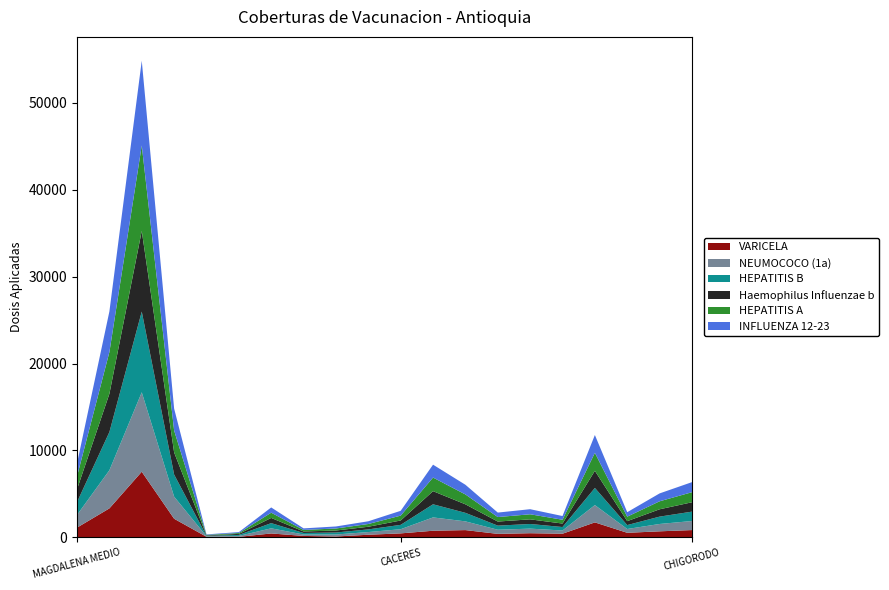

Reading left to right, list all the values displayed in this chart.

VARICELA: MAGDALENA MEDIO=1117	BAJO CAUCA=3330	URABA=7548	NORDESTE=2138	CARACOLI=62	MACEO=56	PUERTO BERRIO=445	PUERTO NARE=160	PUERTO TRIUNFO=97	YONDO=297	CACERES=454	CAUCASIA=759	EL BAGRE=831	NECHI=398	TARAZA=474	ZARAGOZA=414	APARTADO=1719	ARBOLETES=520	CAREPA=691	CHIGORODO=835
NEUMOCOCO (1a): MAGDALENA MEDIO=1459	BAJO CAUCA=4389	URABA=9143	NORDESTE=2542	CARACOLI=55	MACEO=109	PUERTO BERRIO=591	PUERTO NARE=166	PUERTO TRIUNFO=229	YONDO=309	CACERES=479	CAUCASIA=1532	EL BAGRE=1005	NECHI=475	TARAZA=527	ZARAGOZA=371	APARTADO=1992	ARBOLETES=437	CAREPA=845	CHIGORODO=1042
HEPATITIS B: MAGDALENA MEDIO=1476	BAJO CAUCA=4399	URABA=9287	NORDESTE=2545	CARACOLI=55	MACEO=114	PUERTO BERRIO=598	PUERTO NARE=174	PUERTO TRIUNFO=229	YONDO=306	CACERES=502	CAUCASIA=1511	EL BAGRE=981	NECHI=471	TARAZA=534	ZARAGOZA=400	APARTADO=1972	ARBOLETES=453	CAREPA=846	CHIGORODO=1079
Haemophilus Influenzae b: MAGDALENA MEDIO=1476	BAJO CAUCA=4399	URABA=9282	NORDESTE=2545	CARACOLI=55	MACEO=114	PUERTO BERRIO=598	PUERTO NARE=174	PUERTO TRIUNFO=229	YONDO=306	CACERES=502	CAUCASIA=1511	EL BAGRE=981	NECHI=471	TARAZA=534	ZARAGOZA=400	APARTADO=1972	ARBOLETES=453	CAREPA=845	CHIGORODO=1079
HEPATITIS A: MAGDALENA MEDIO=1490	BAJO CAUCA=4799	URABA=9833	NORDESTE=2524	CARACOLI=55	MACEO=105	PUERTO BERRIO=603	PUERTO NARE=178	PUERTO TRIUNFO=233	YONDO=316	CACERES=560	CAUCASIA=1564	EL BAGRE=1136	NECHI=517	TARAZA=583	ZARAGOZA=439	APARTADO=2068	ARBOLETES=515	CAREPA=919	CHIGORODO=1158
INFLUENZA 12-23: MAGDALENA MEDIO=1487	BAJO CAUCA=4677	URABA=9752	NORDESTE=2520	CARACOLI=55	MACEO=104	PUERTO BERRIO=603	PUERTO NARE=178	PUERTO TRIUNFO=233	YONDO=314	CACERES=554	CAUCASIA=1483	EL BAGRE=1114	NECHI=516	TARAZA=584	ZARAGOZA=426	APARTADO=2051	ARBOLETES=515	CAREPA=908	CHIGORODO=1157